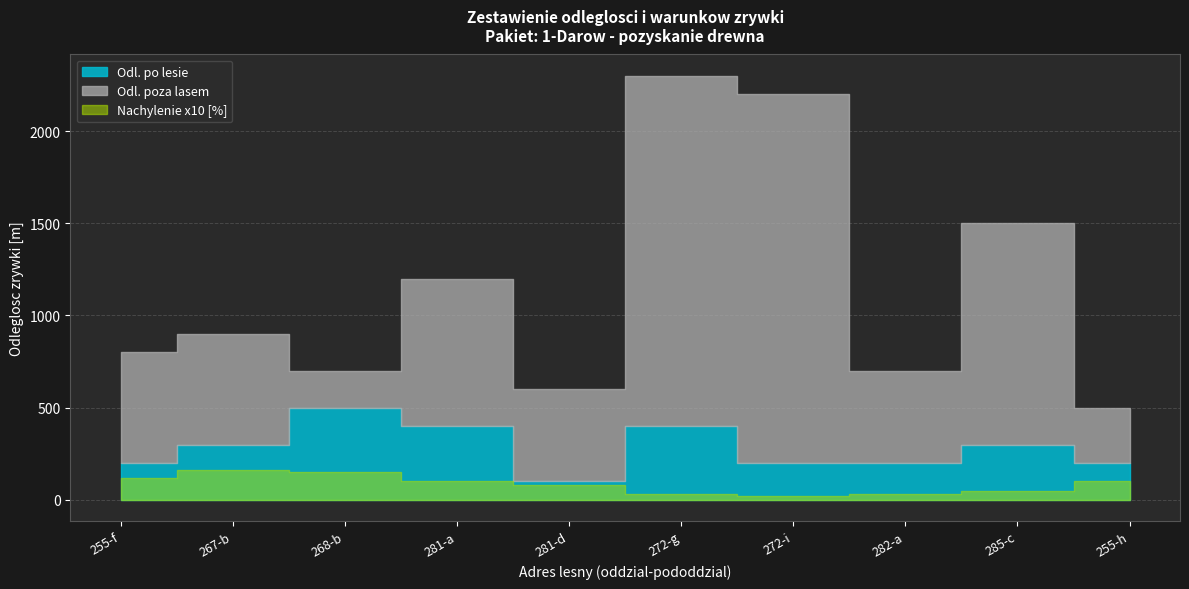

Is the value of Odl. po lesie at 267-b greater than the value of Odl. poza lasem at 281-d?

No